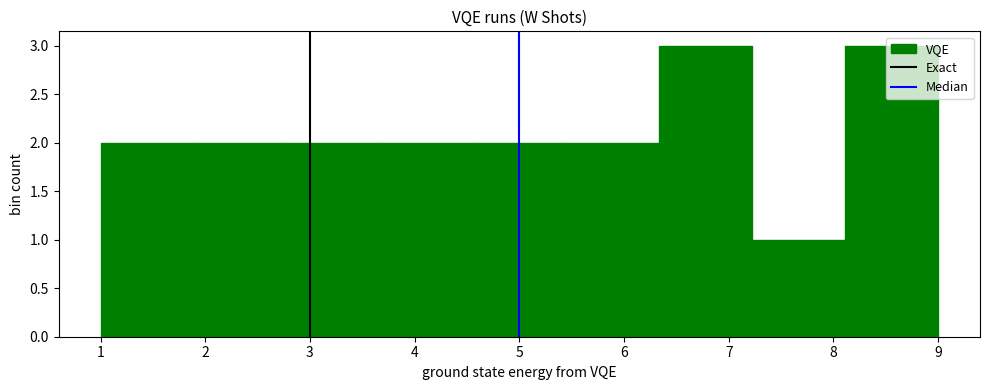

How tall is the bar that spans 2.8 to 3.7 on the x-axis? Neither the bar edges nor the heights are printed on the chart, so give them approximately, as read against the axes.

2